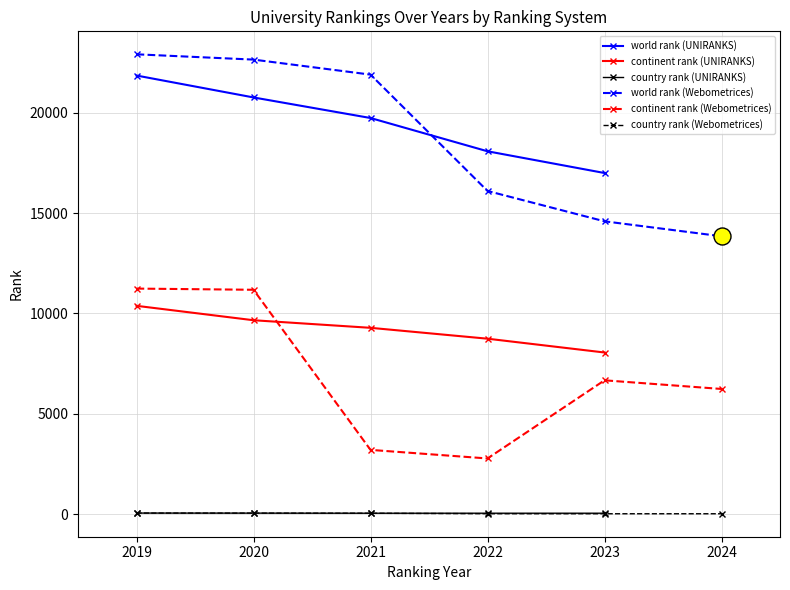

Is the value of world rank at Webometrices 2023 greater than the value of country rank at UNIRANKS 2021?

Yes